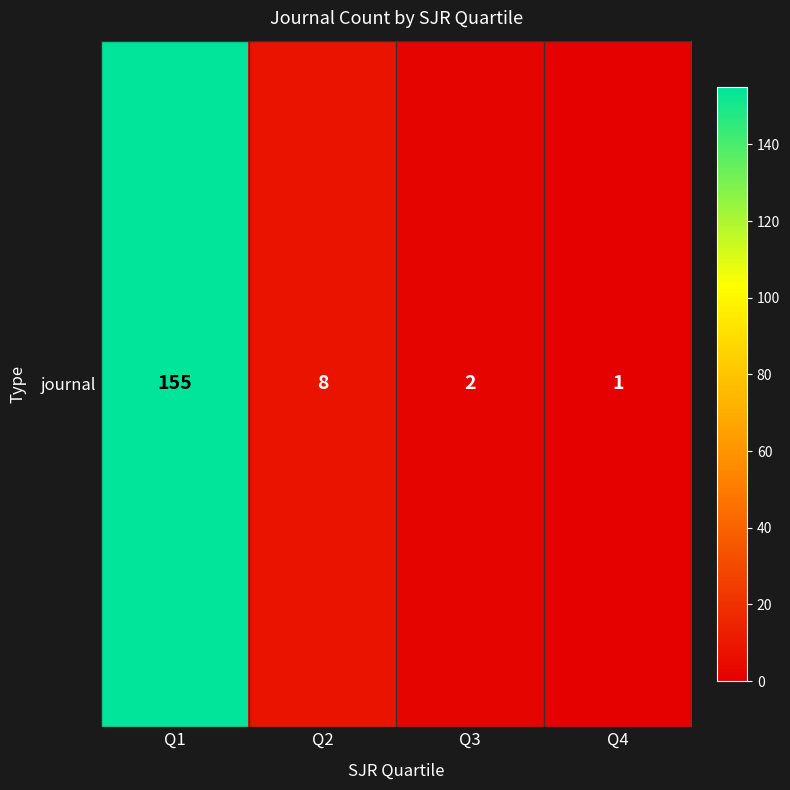

What is the difference between the second highest and minimum values?

7